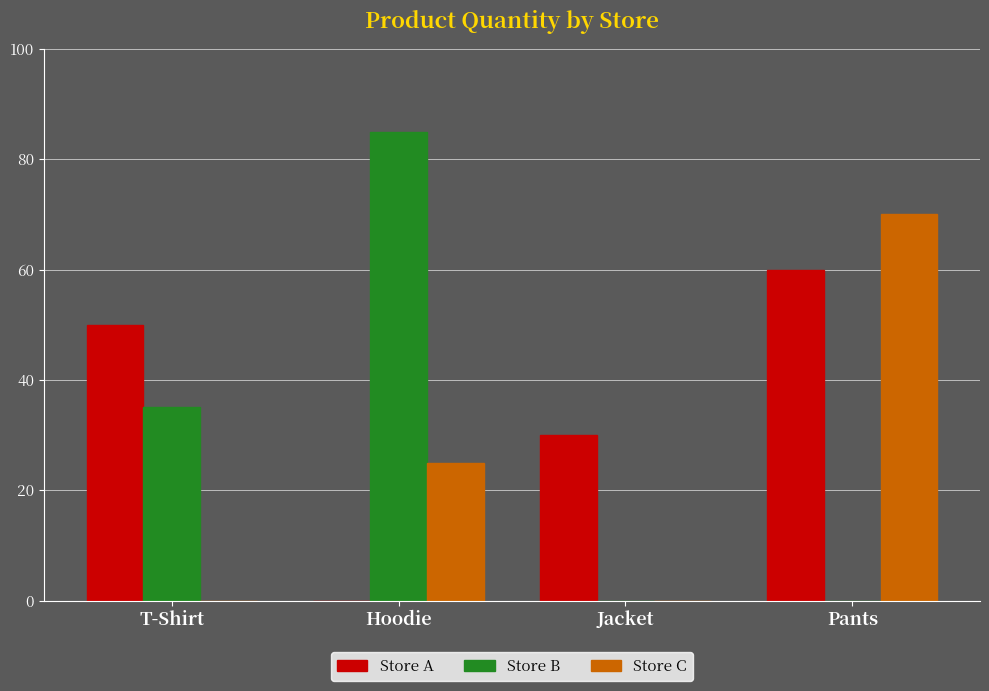

Reading left to right, extract all data points from this chart.

Store A: T-Shirt=50	Hoodie=0	Jacket=30	Pants=60
Store B: T-Shirt=35	Hoodie=85	Jacket=0	Pants=0
Store C: T-Shirt=0	Hoodie=25	Jacket=0	Pants=70